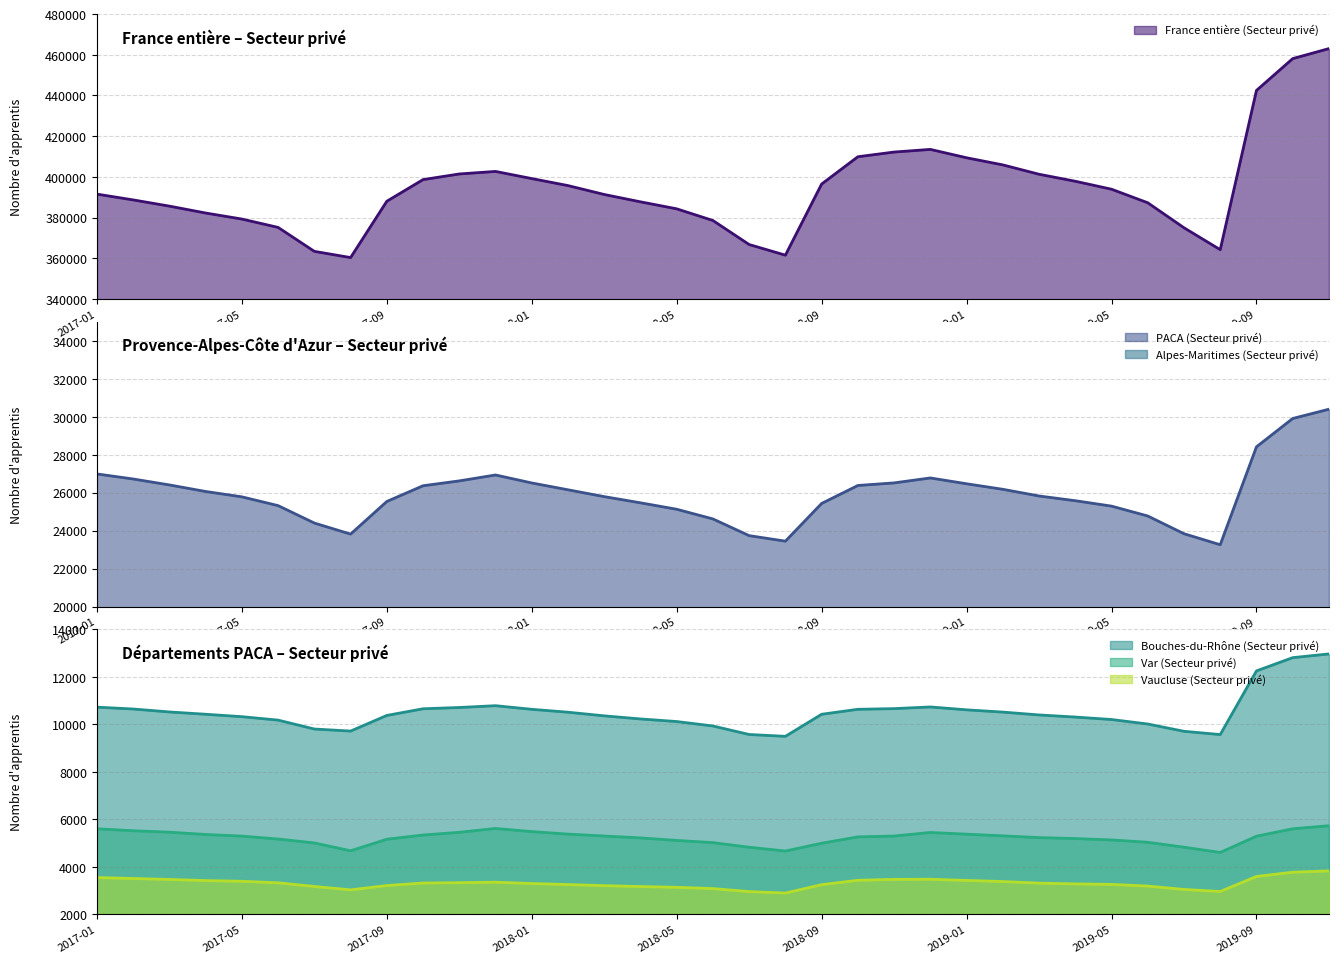

What are all the series names shown in the legend?

France entière (Secteur privé), PACA (Secteur privé), Alpes-Maritimes (Secteur privé), Bouches-du-Rhône (Secteur privé), Var (Secteur privé), Vaucluse (Secteur privé)